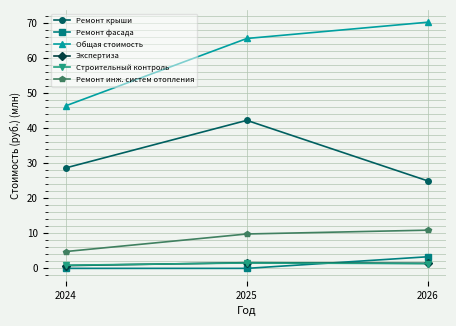

What is the sum of the Общая стоимость values at 2026 and 2024?

116.6